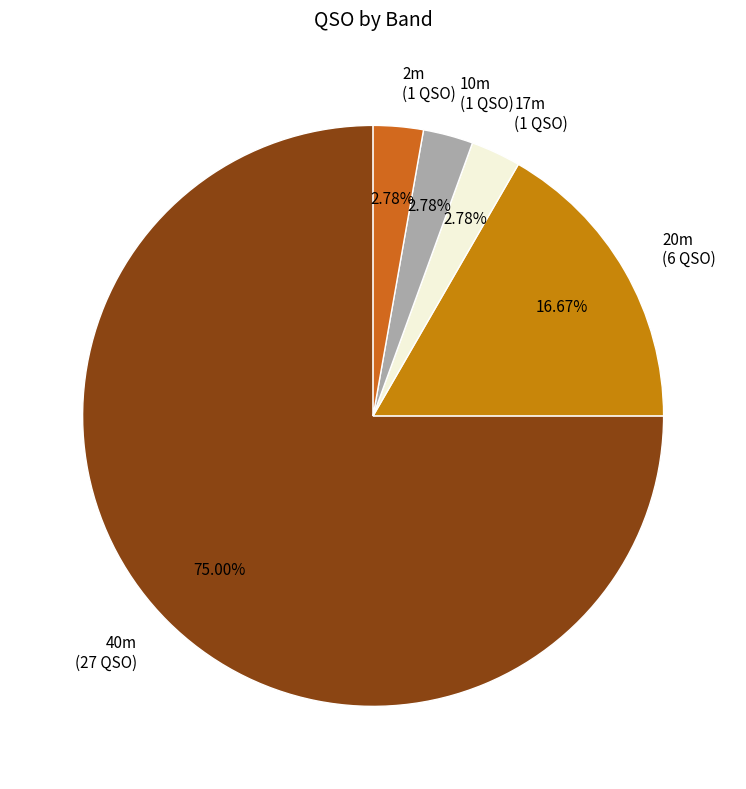

Between 20m (6 QSO) and 2m (1 QSO), which is larger?

20m (6 QSO)